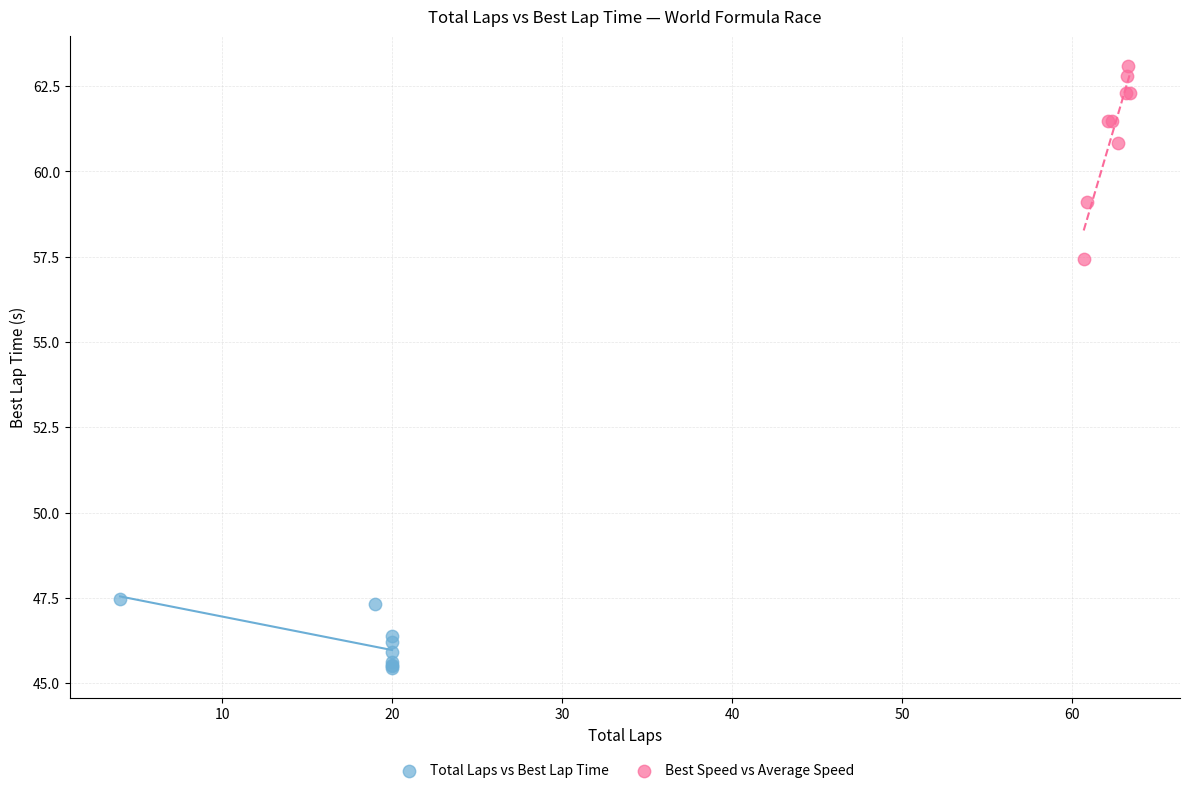

What are all the series names shown in the legend?

Total Laps vs Best Lap Time, Best Speed vs Average Speed